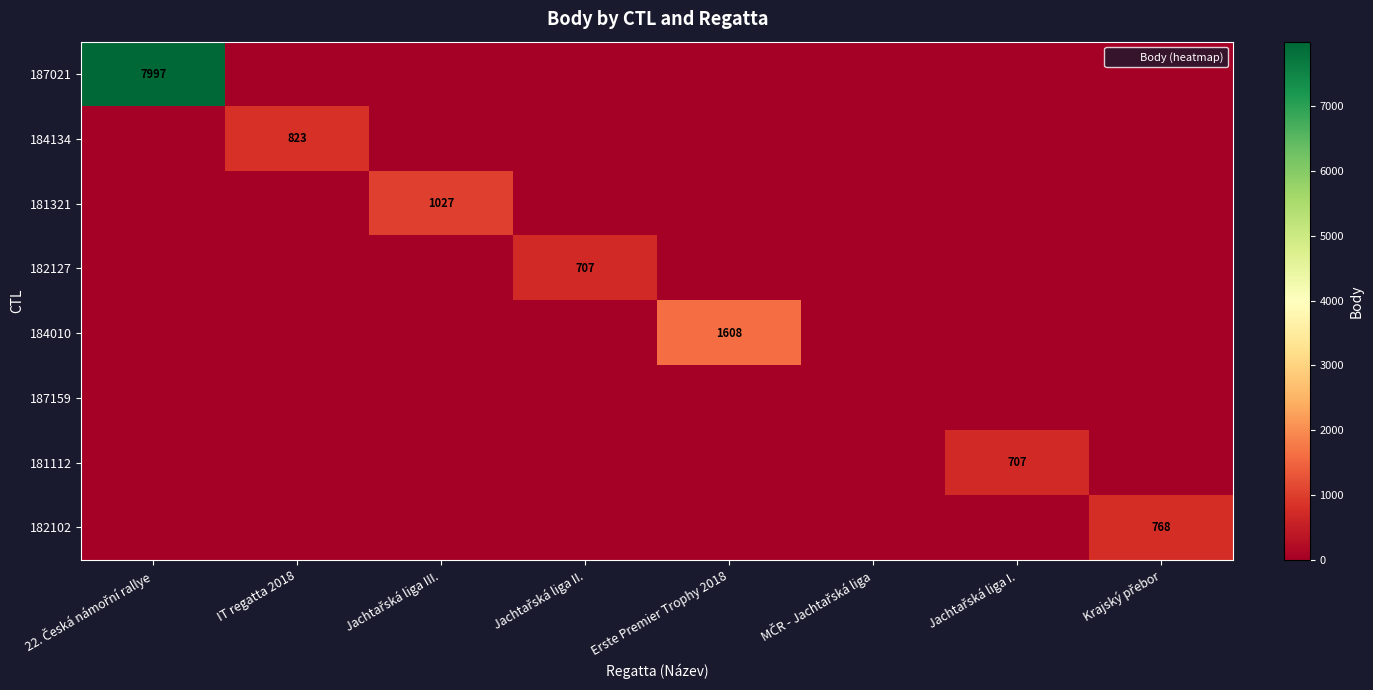

What is the total value across all series at IT regatta 2018?

823